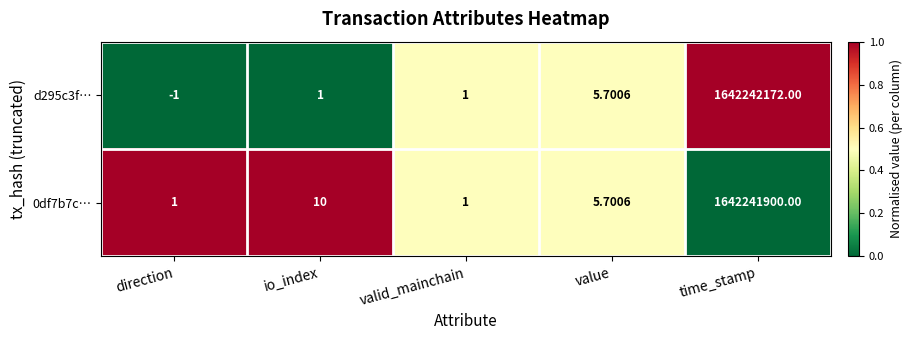

Which category has the lowest value across all series?

direction